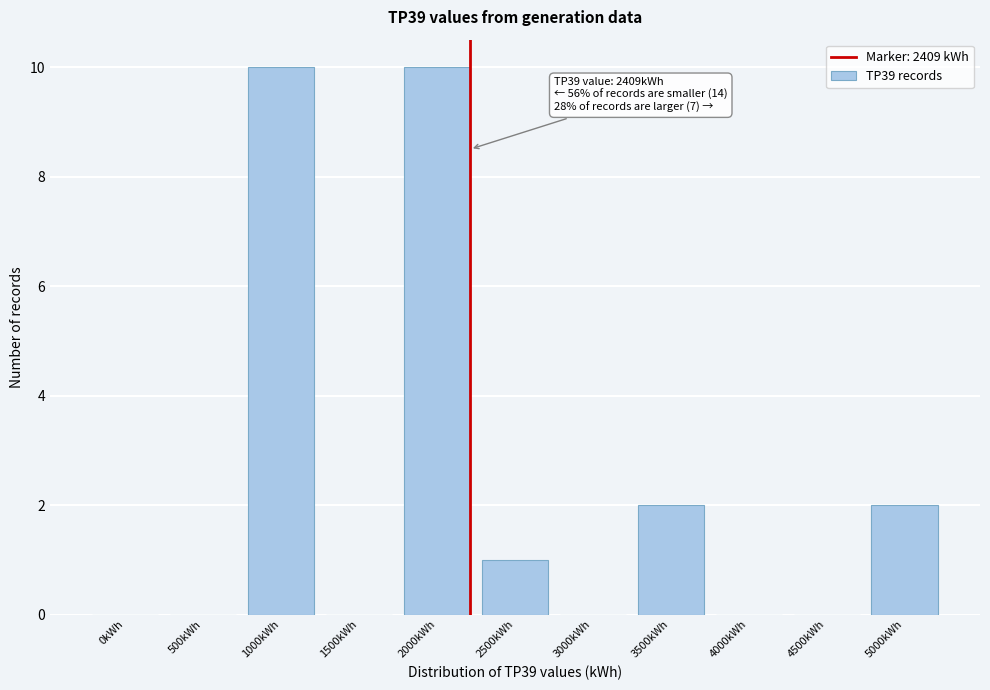

Between 2000kWh and 1500kWh, which is larger?

2000kWh